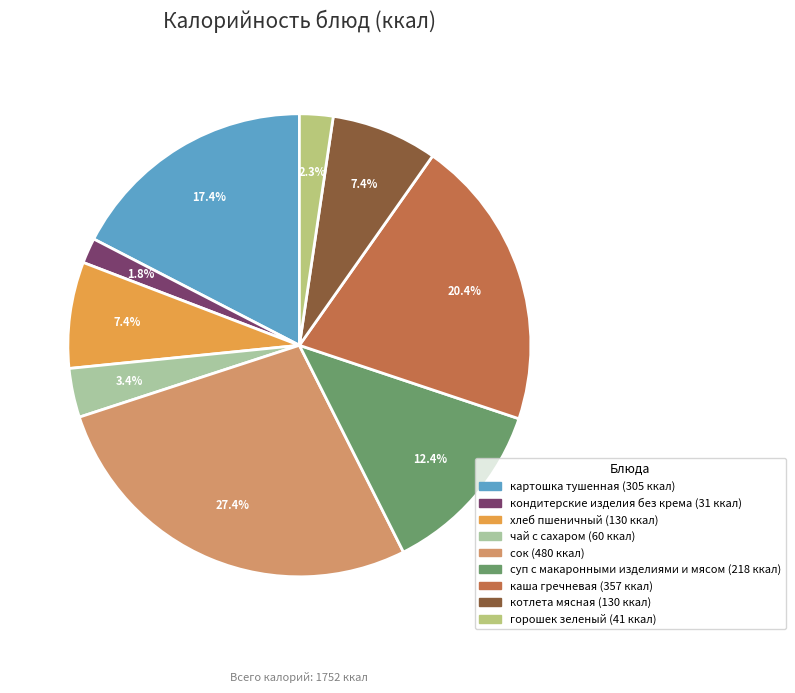

Which category has the smallest portion of the pie?

кондитерские изделия без крема